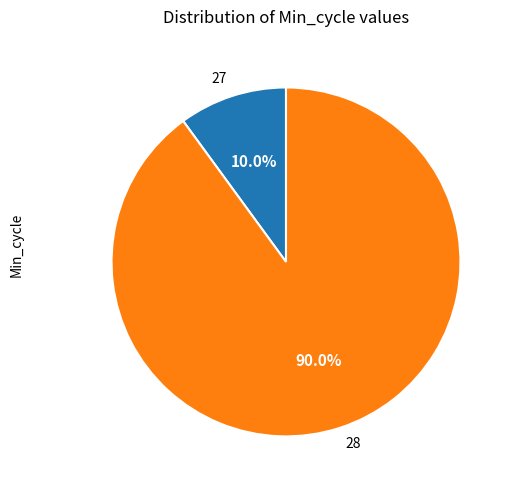

Between 28 and 27, which is larger?

28